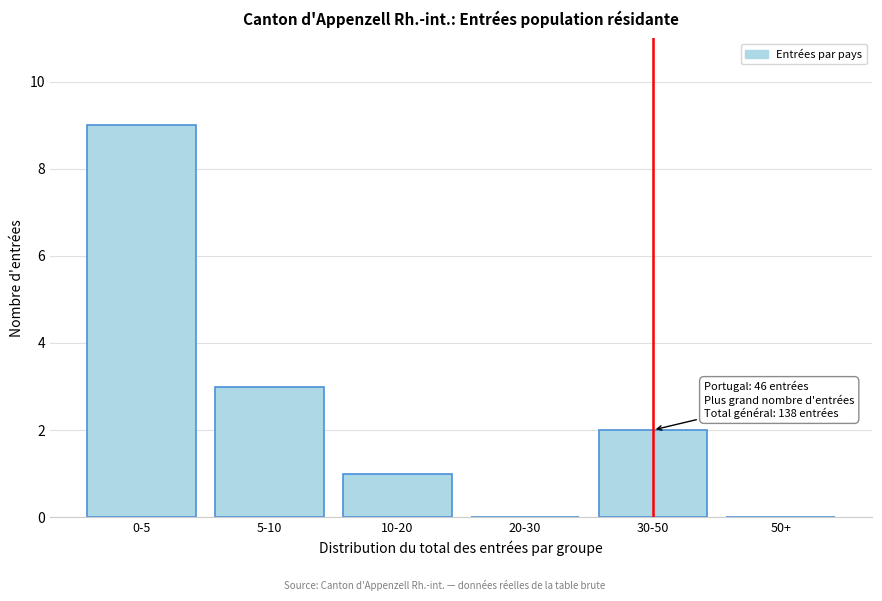

Reading left to right, what are all the values shown in this chart?

0-5=9	5-10=3	10-20=1	20-30=0	30-50=2	50+=0